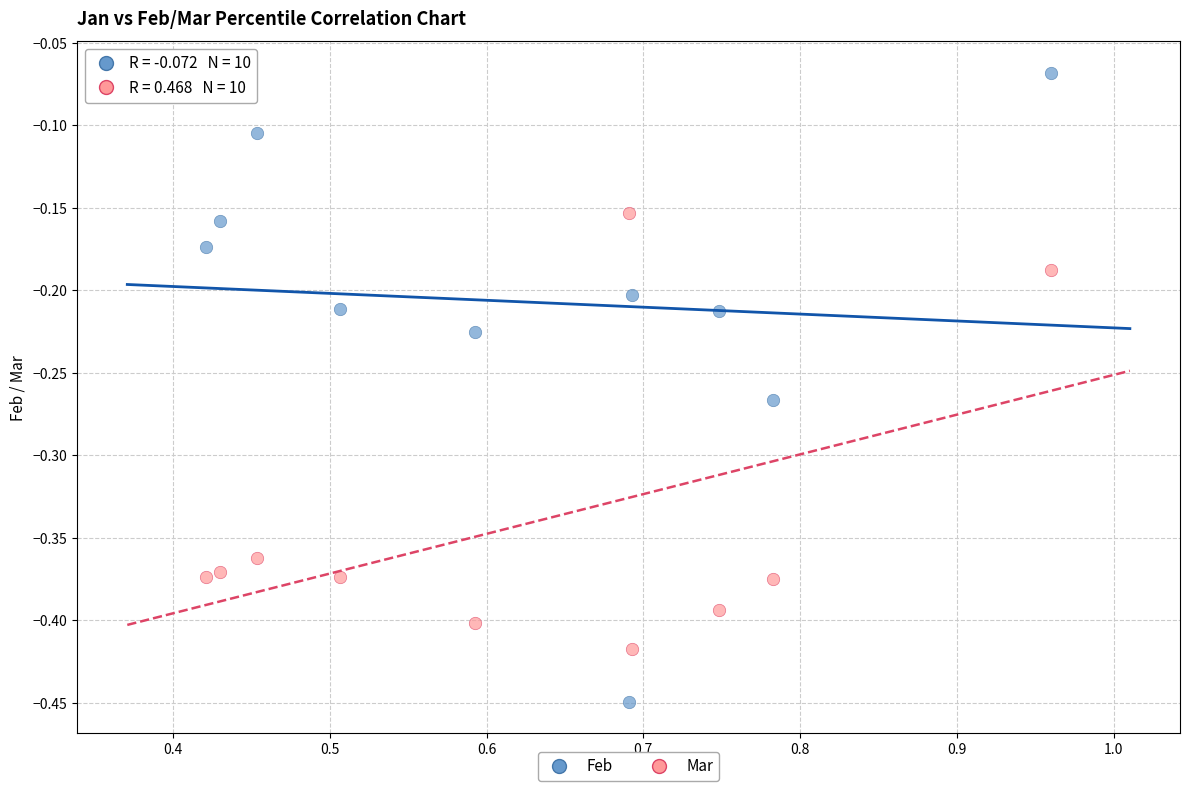

Across all data points, what is the range of X values (max minus min)?

0.5